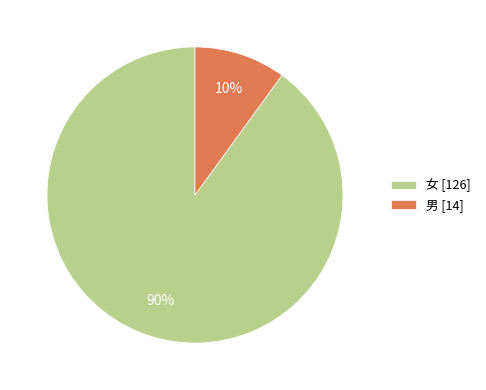

To the nearest percent, what is the difference between the largest and smallest slice percentages?

80%